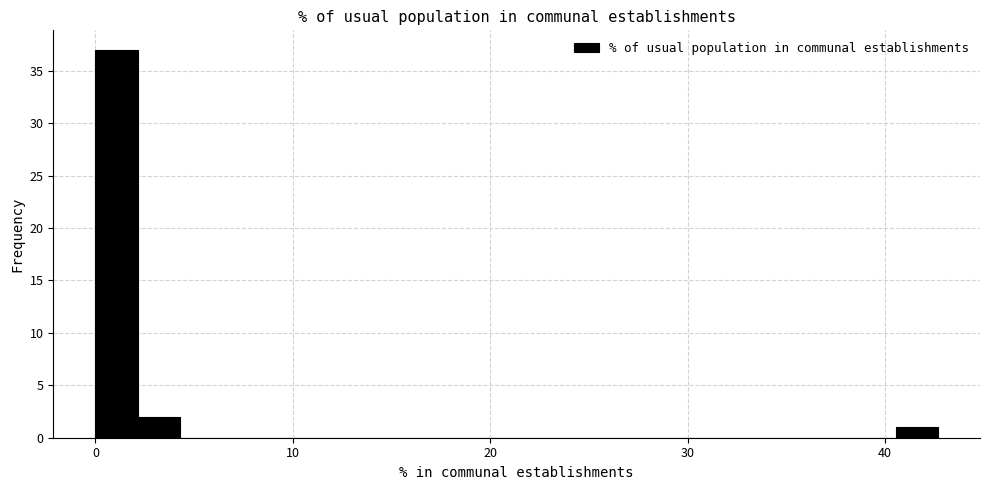

Read against the x-axis, roughly where is the centre of the tallest bar?

1